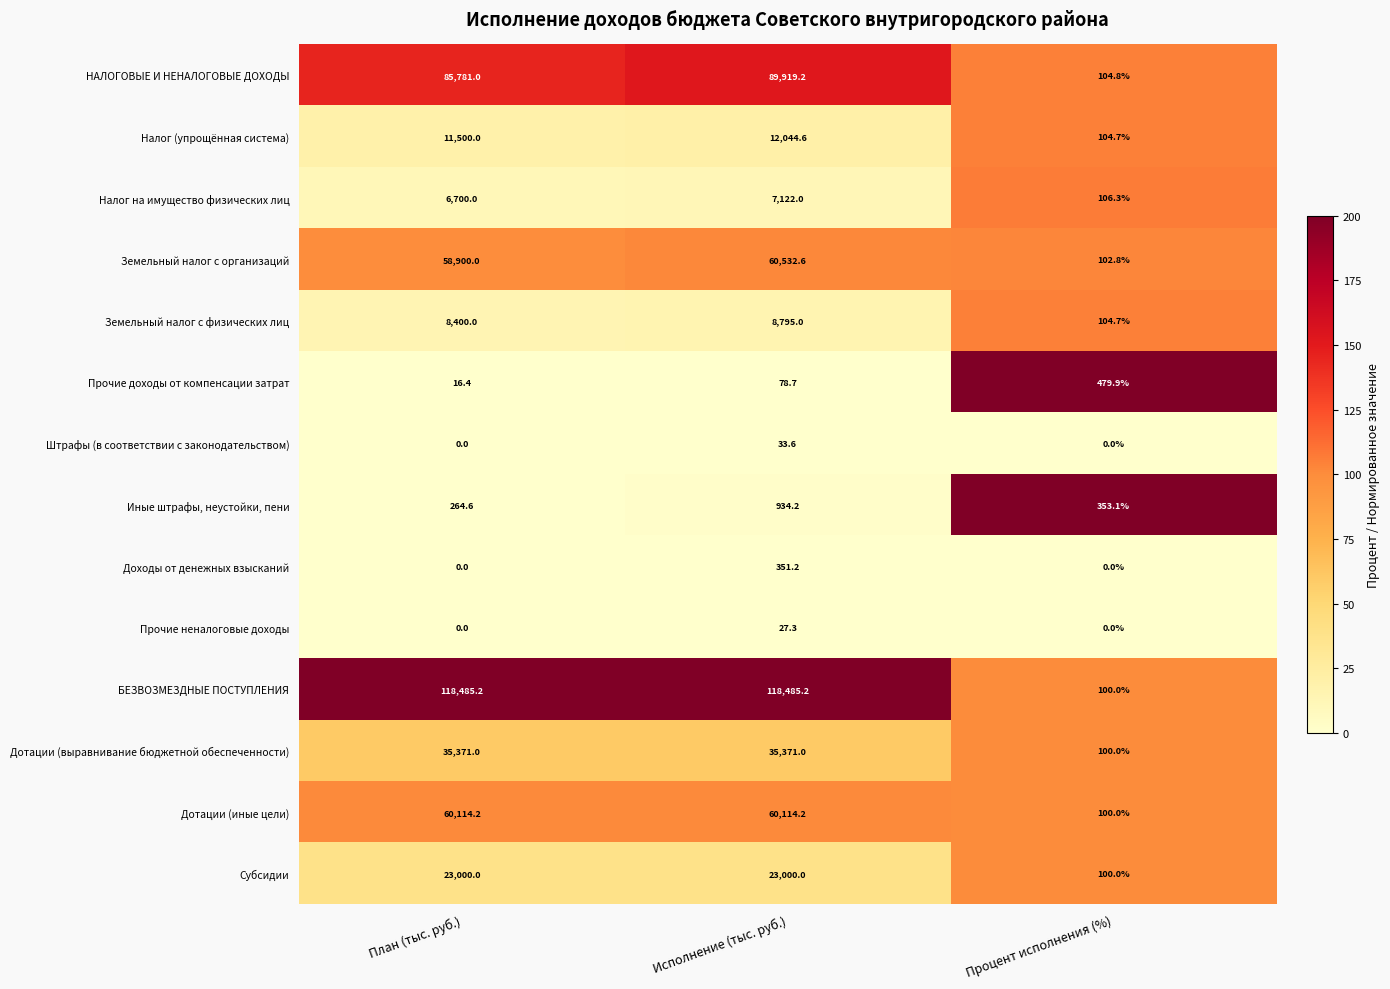

At Исполнение (тыс. руб.), list the series in order from smallest to largest.

Прочие неналоговые доходы, Штрафы (в соответствии с законодательством), Прочие доходы от компенсации затрат, Доходы от денежных взысканий, Иные штрафы, неустойки, пени, Налог на имущество физических лиц, Земельный налог с физических лиц, Налог (упрощённая система), Субсидии, Дотации (выравнивание бюджетной обеспеченности), Дотации (иные цели), Земельный налог с организаций, НАЛОГОВЫЕ И НЕНАЛОГОВЫЕ ДОХОДЫ, БЕЗВОЗМЕЗДНЫЕ ПОСТУПЛЕНИЯ